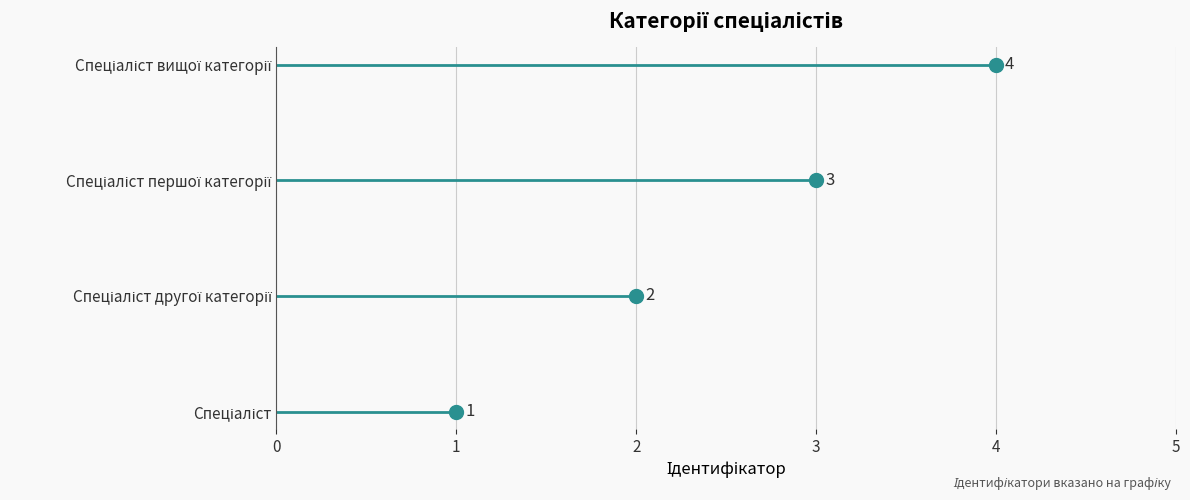

Which has a higher value, 4 or 3?

4